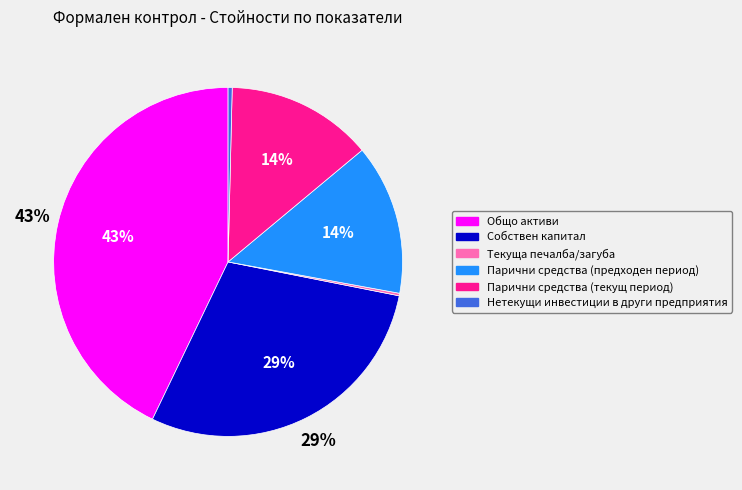

Is the sum of Нетекущи инвестиции в други предприятия and Парични средства (текущ период) greater than half?

No